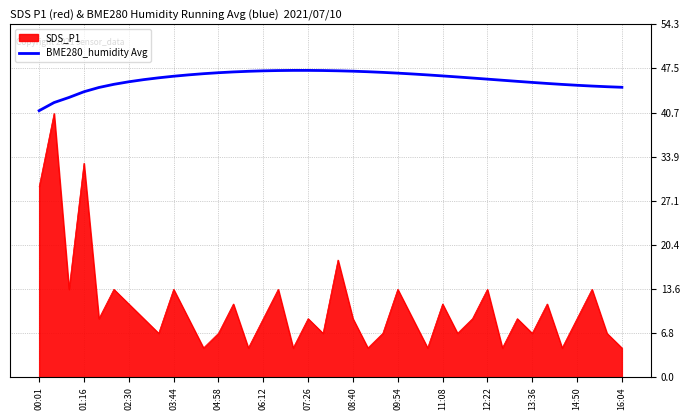

Which series has the largest range (max minus min)?

SDS_P1